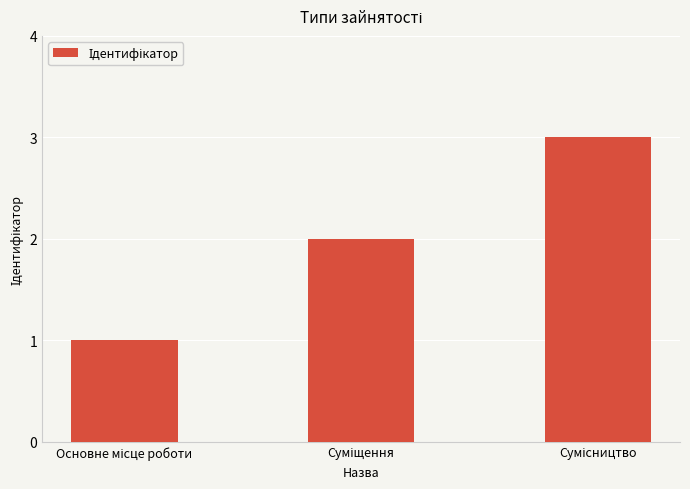

What is the sum of all values?

6